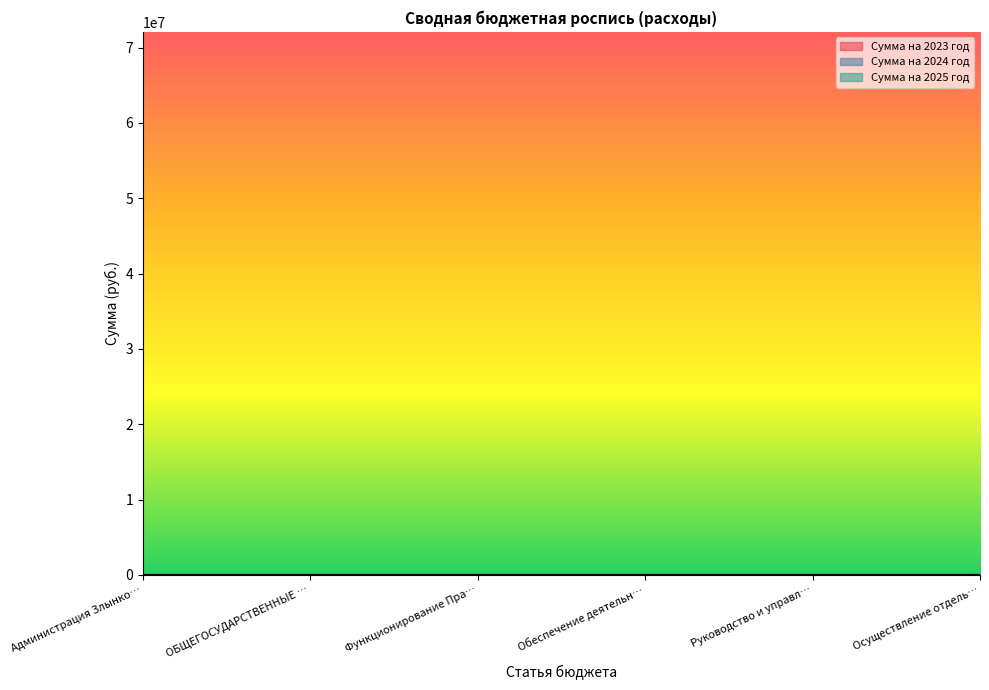

How many interior local valleys does the Сумма на 2025 год series have?

1